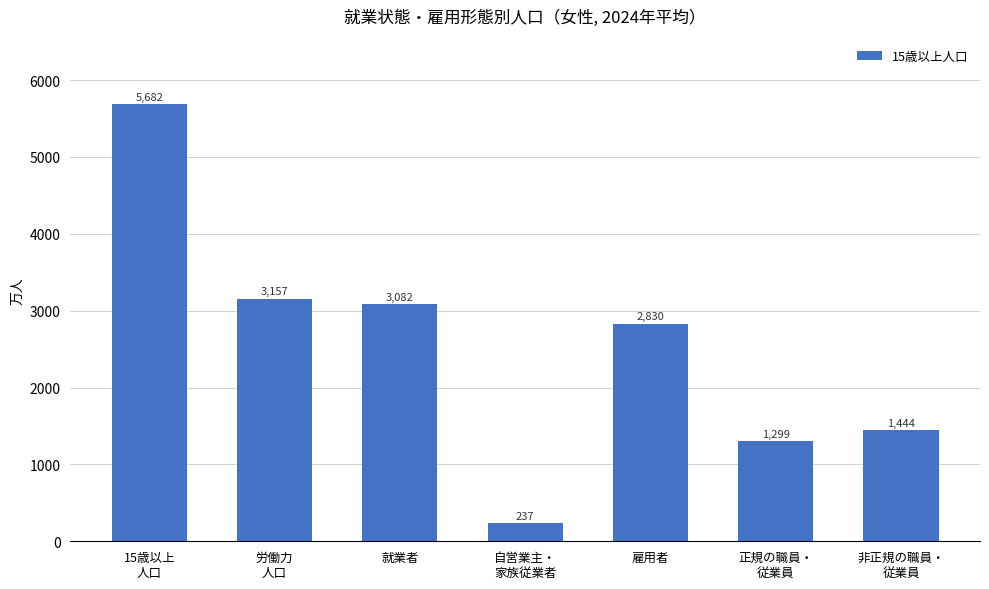

Which has a higher value, 15歳以上
人口 or 自営業主・
家族従業者?

15歳以上
人口